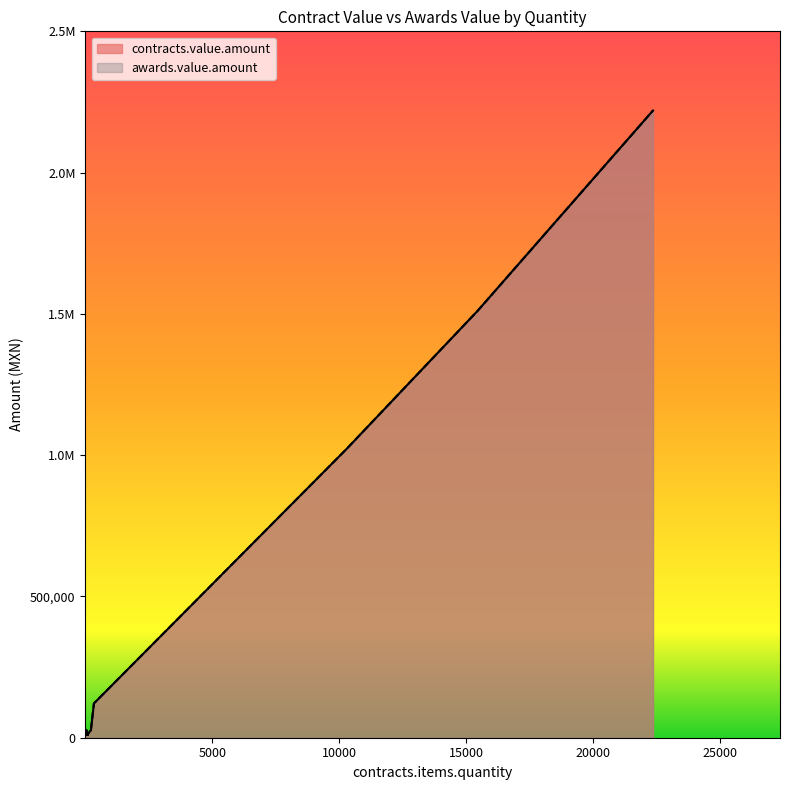

Between 17 and 100, which is larger?

100